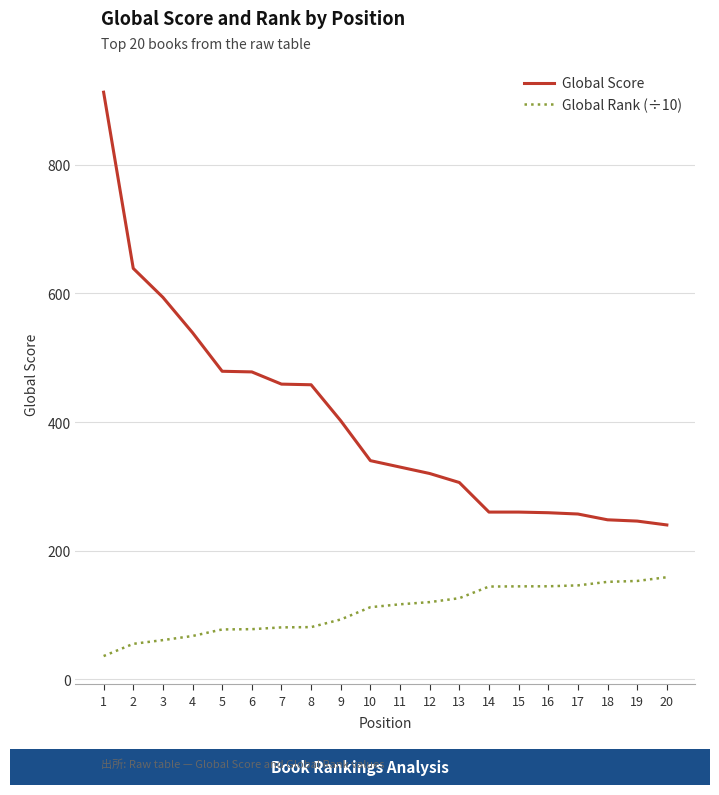

Is it true that Global Score equals 130.0 at 15?

False